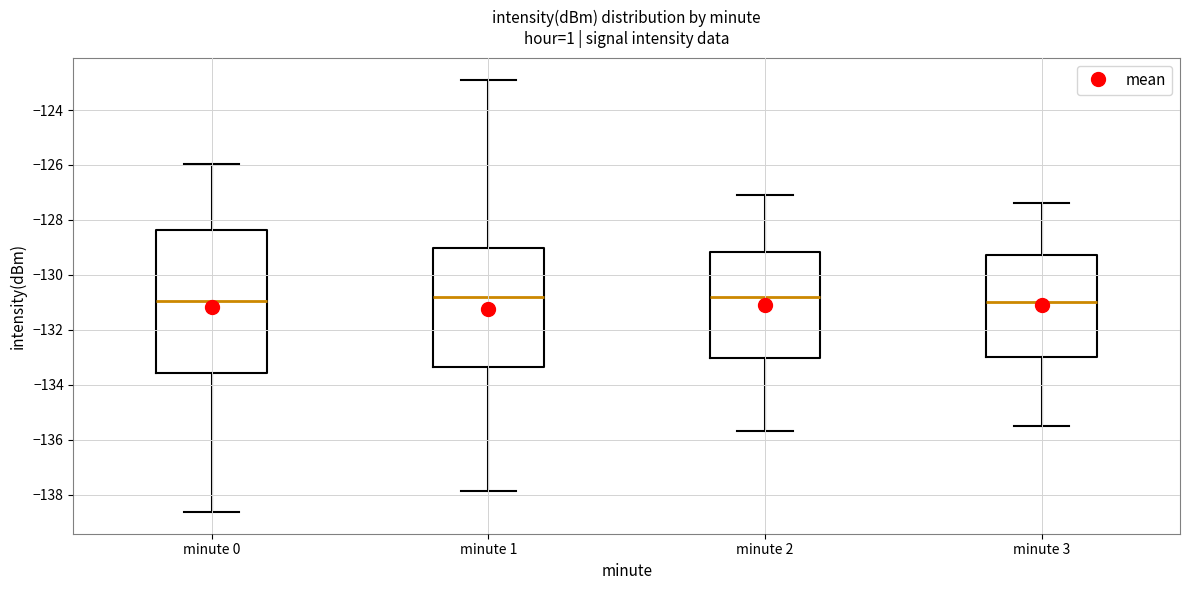

Reading left to right, transcribe this box plot: for each box, give where its median line is, the range the box spans, and where its two whiskers end, as read against the y-axis. The values are not printed on the chart, so give them approximately, as read against the axis.

minute 0: median -131.0, box -133.6 to -128.4, whiskers -138.6 to -126.0
minute 1: median -130.8, box -133.4 to -129.0, whiskers -137.8 to -122.8
minute 2: median -130.8, box -133.0 to -129.2, whiskers -135.6 to -127.0
minute 3: median -131.0, box -133.0 to -129.2, whiskers -135.4 to -127.4